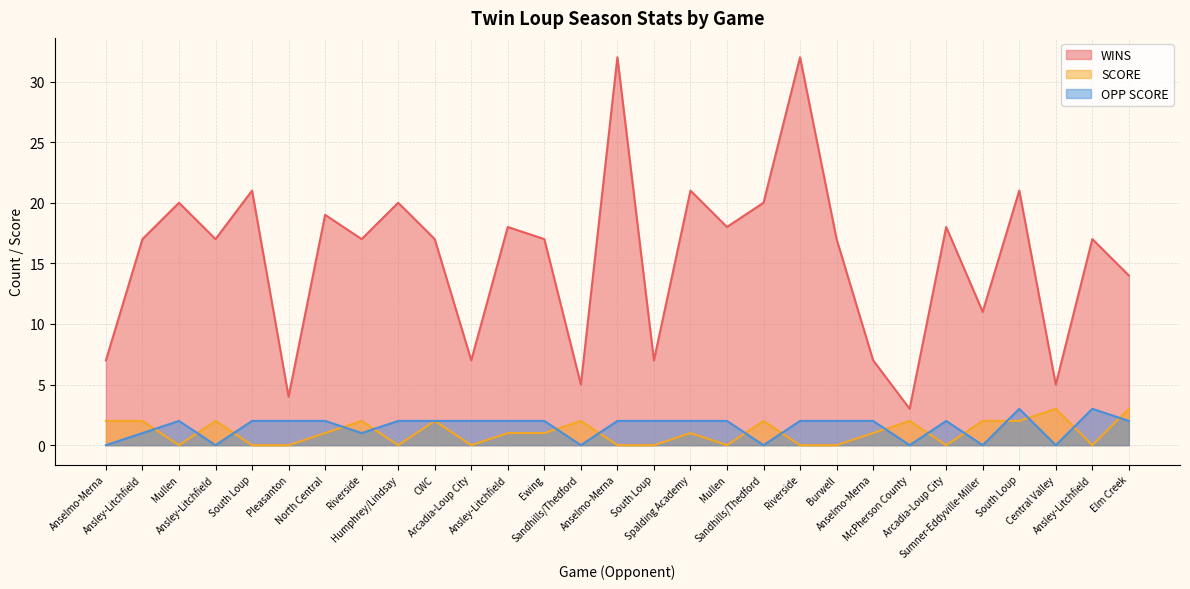

Reading left to right, list all the values displayed in this chart.

WINS: 7	17	20	17	21	4	19	17	20	17	7	18	17	5	32	7	21	18	20	32	17	7	3	18	11	21	5	17	14
SCORE: 2	2	0	2	0	0	1	2	0	2	0	1	1	2	0	0	1	0	2	0	0	1	2	0	2	2	3	0	3
OPP SCORE: 0	1	2	0	2	2	2	1	2	2	2	2	2	0	2	2	2	2	0	2	2	2	0	2	0	3	0	3	2